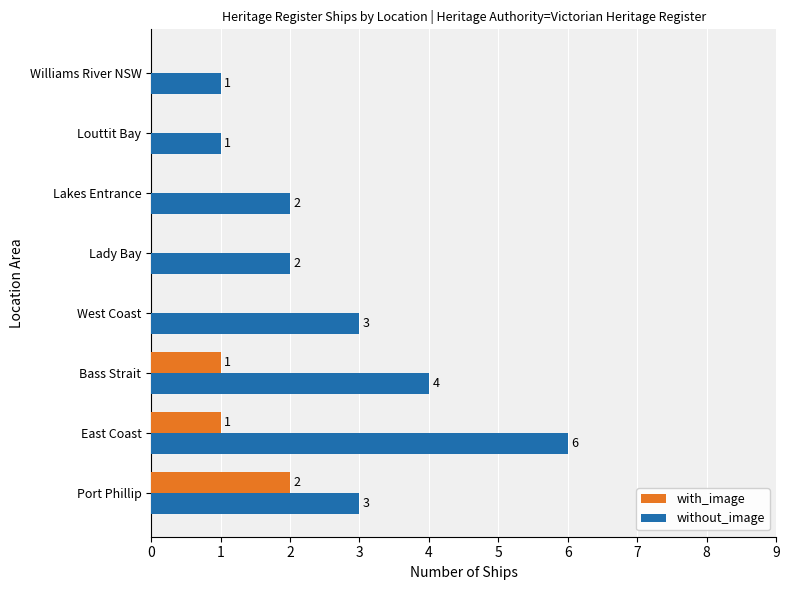

What are all the series names shown in the legend?

with_image, without_image